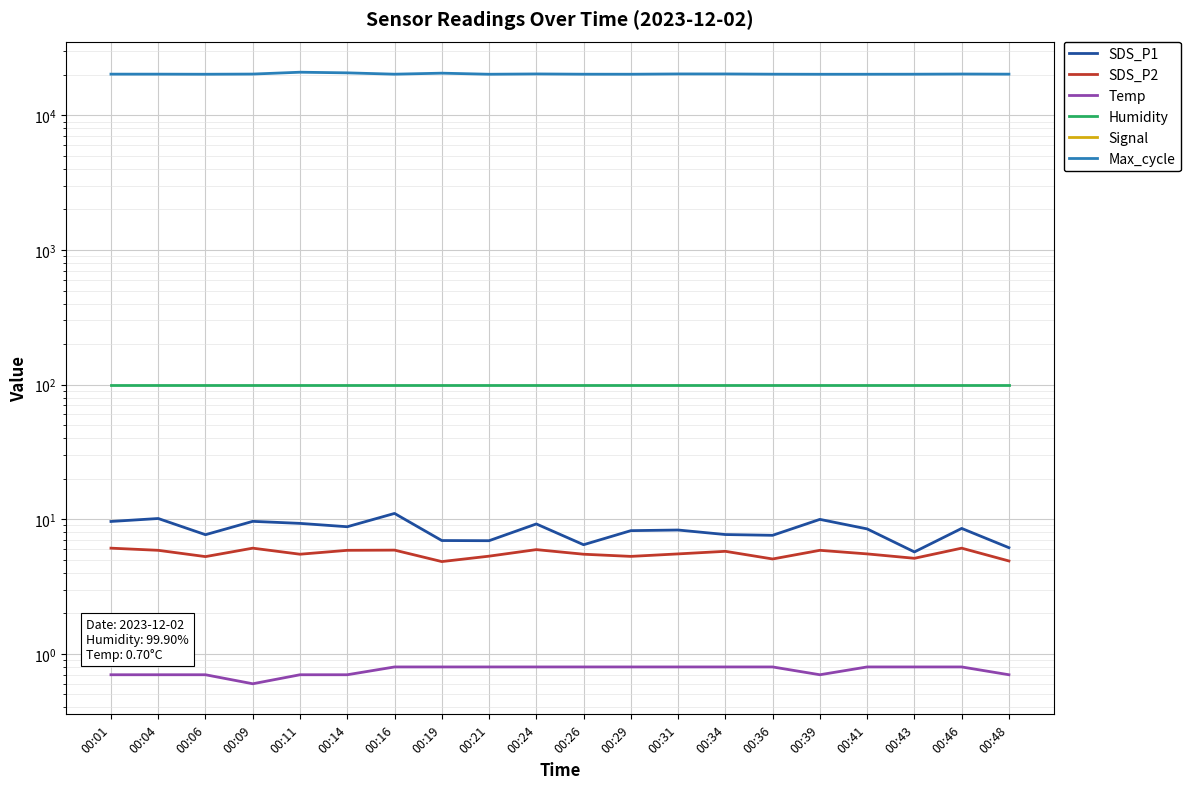

What is the difference between the second highest and second lowest values in the SDS_P1 series?

4.0